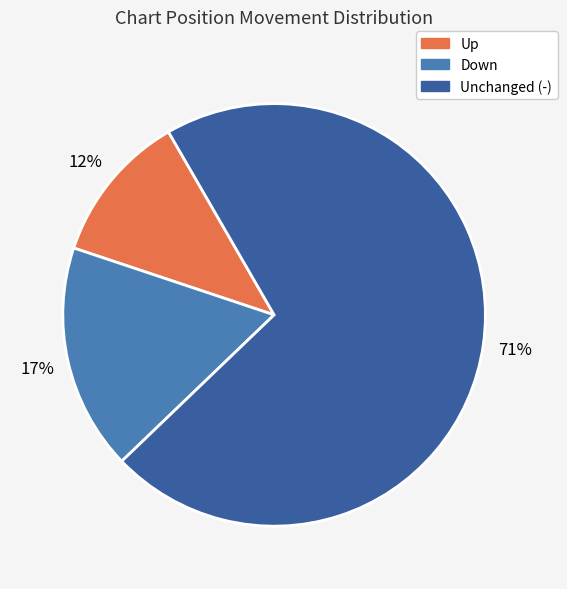

Does any single category account for the majority?

Yes